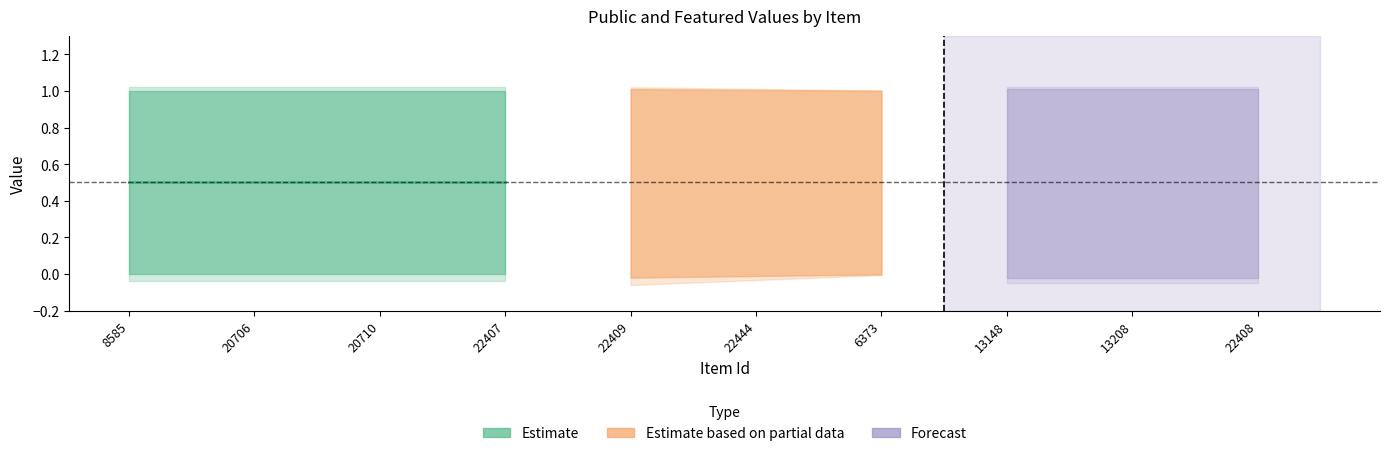

What is the difference between the highest and lowest values at 20706?

1